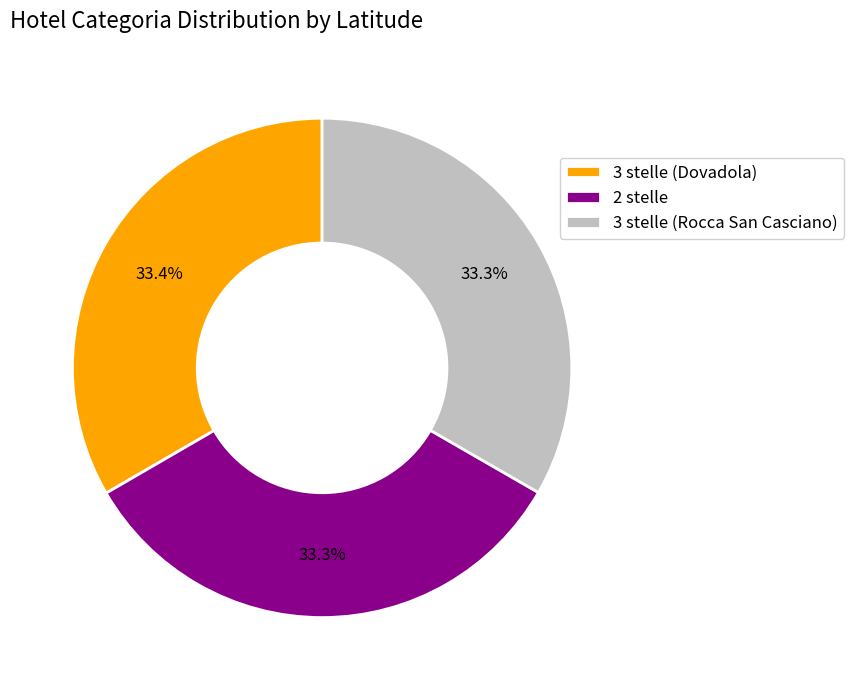

What portion of the pie excludes 2 stelle?

66.7%